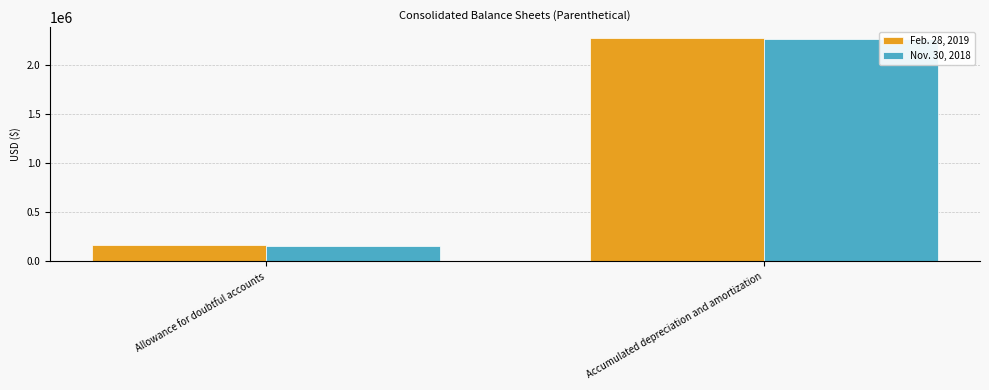

What is the label of the 2nd bar from the right?

Allowance for doubtful accounts